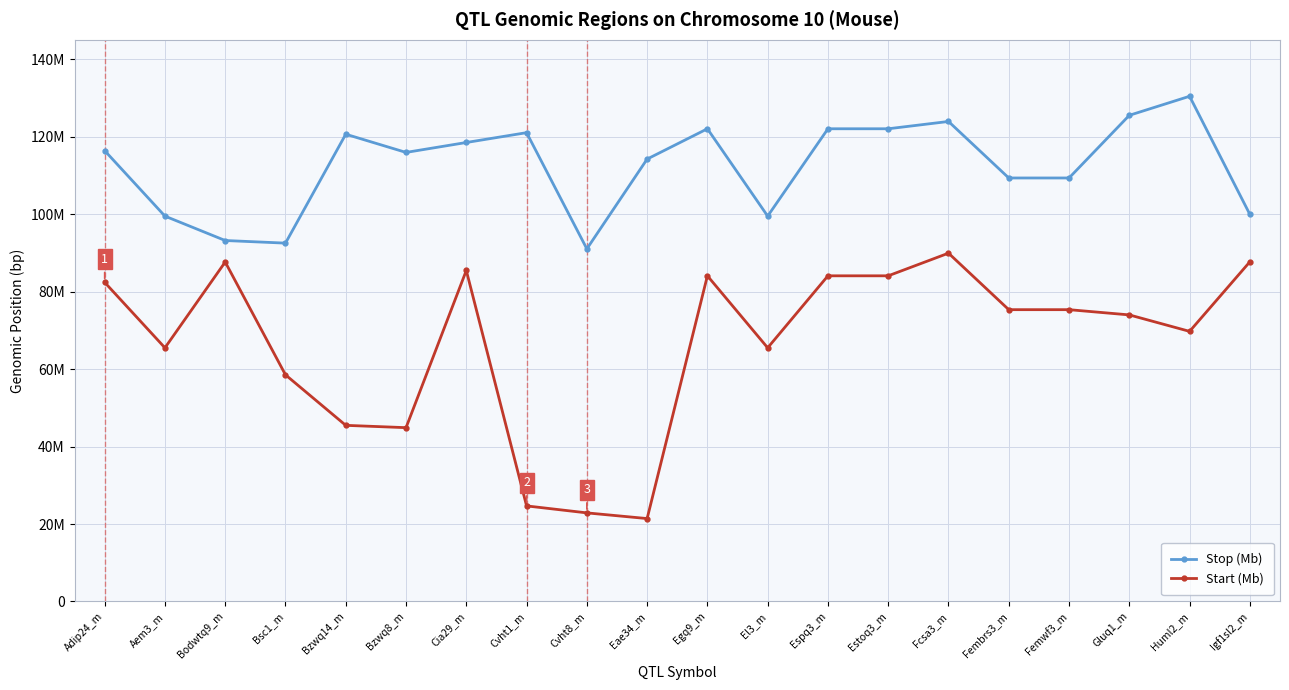

What are all the series names shown in the legend?

Stop (Mb), Start (Mb)